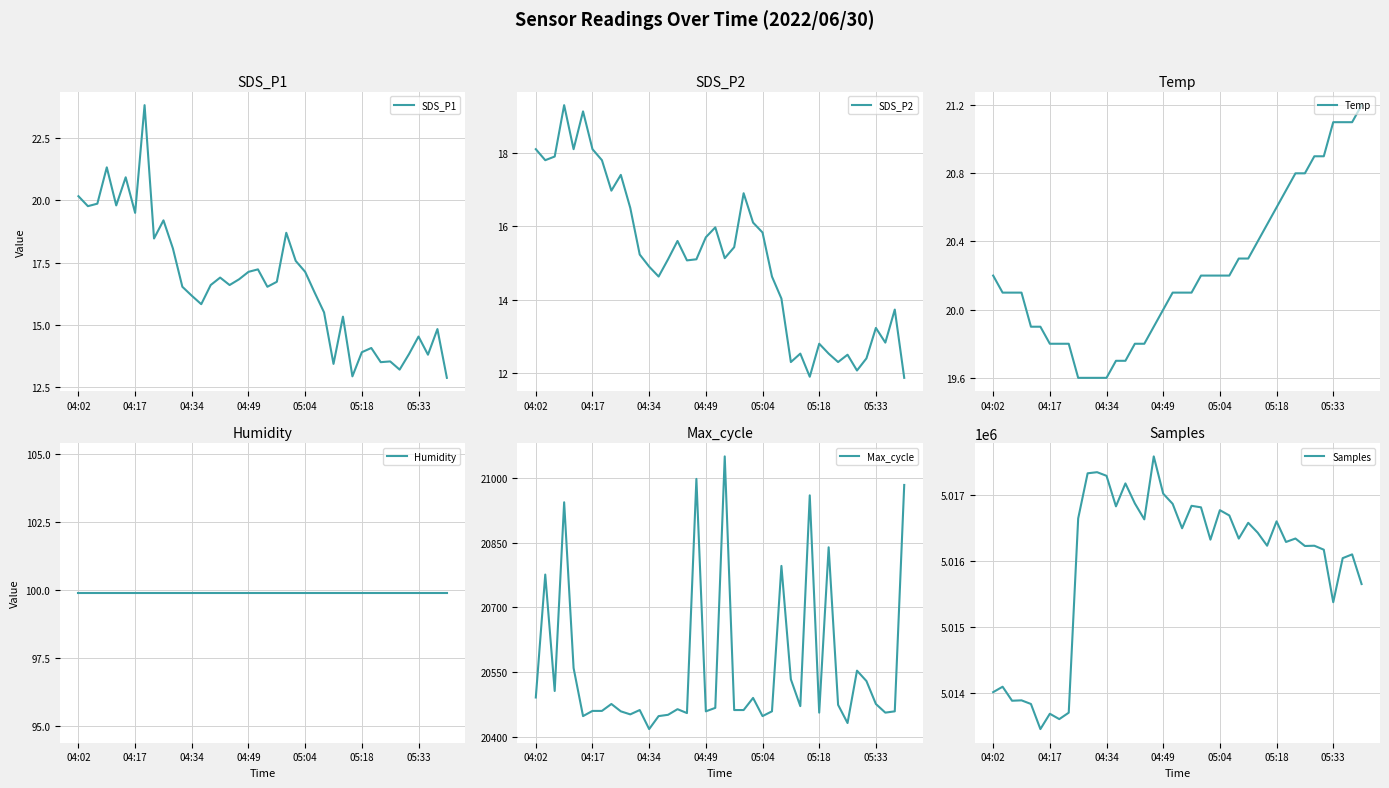

Which series has the widest spread of values?

Samples